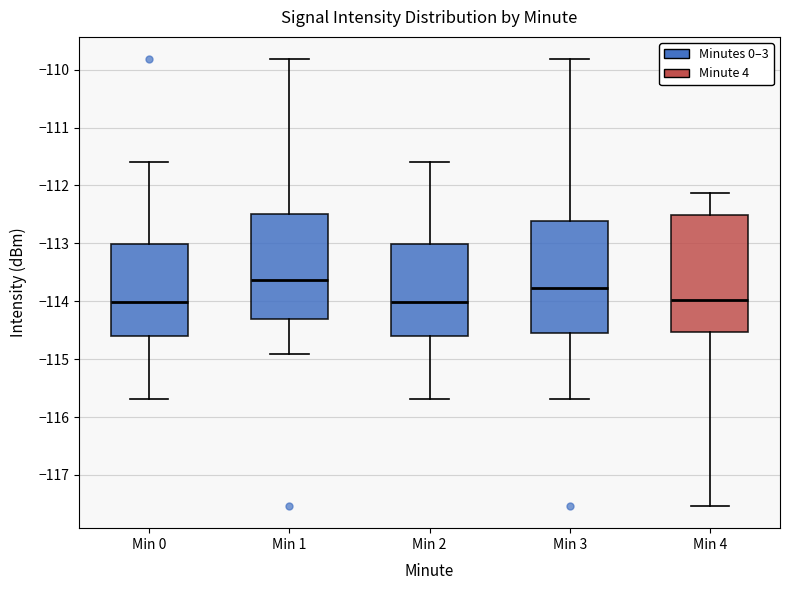

Reading left to right, transcribe this box plot: for each box, give where its median line is, the range the box spans, and where its two whiskers end, as read against the y-axis. The values are not printed on the chart, so give them approximately, as read against the axis.

Min 0: median -114.0, box -114.6 to -113.0, whiskers -115.7 to -111.6
Min 1: median -113.6, box -114.3 to -112.5, whiskers -114.9 to -109.8
Min 2: median -114.0, box -114.6 to -113.0, whiskers -115.7 to -111.6
Min 3: median -113.8, box -114.5 to -112.6, whiskers -115.7 to -109.8
Min 4: median -114.0, box -114.5 to -112.5, whiskers -117.5 to -112.1